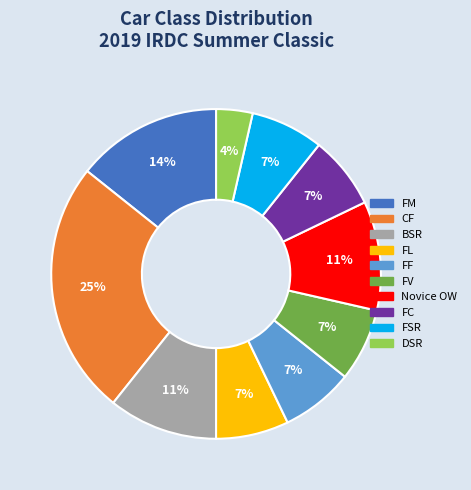

Is it true that FC is 1% of the pie?

False